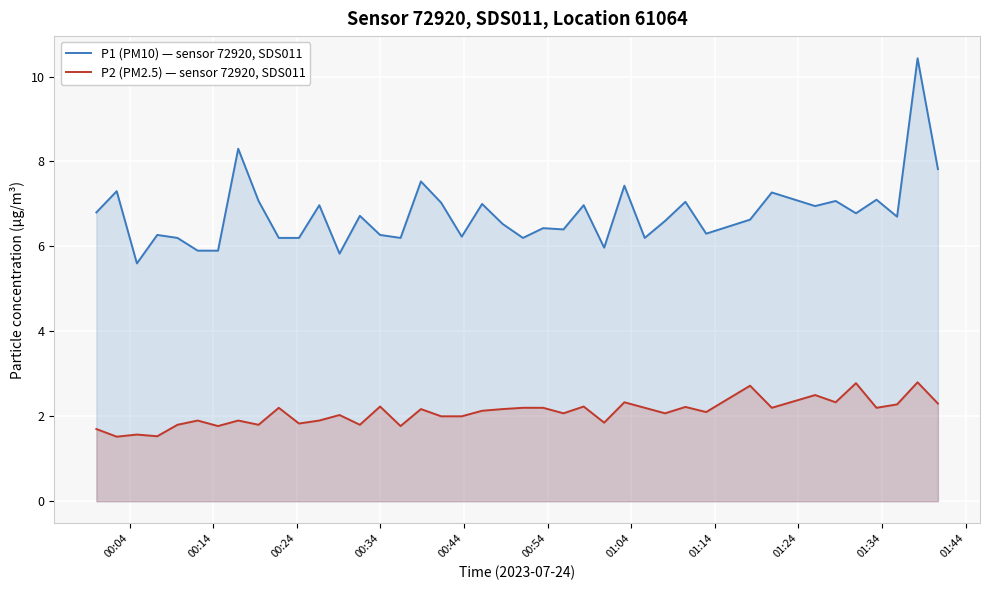

Which series has the largest total across all categories?

P1 (PM10) — sensor 72920, SDS011